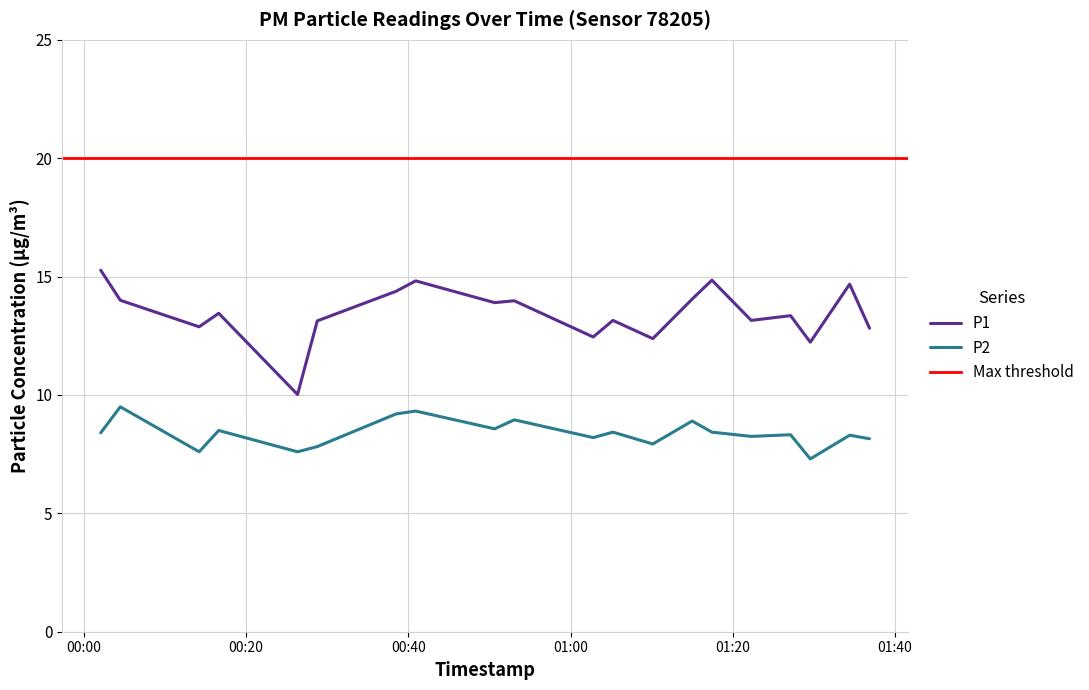

What is the difference between the second highest and second lowest values in the P2 series?

1.7